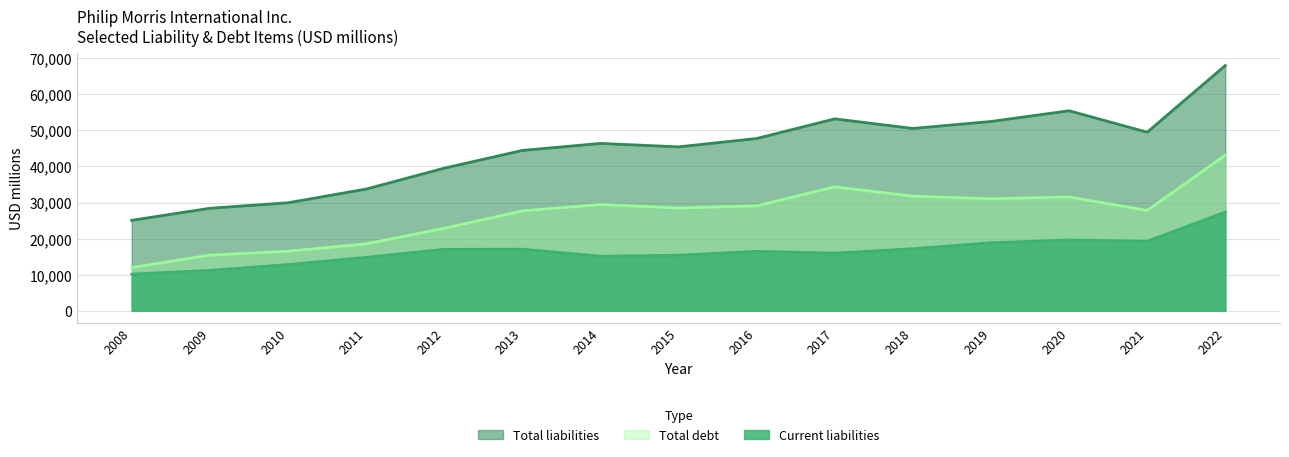

What are all the series names shown in the legend?

Total liabilities, Total debt, Current liabilities